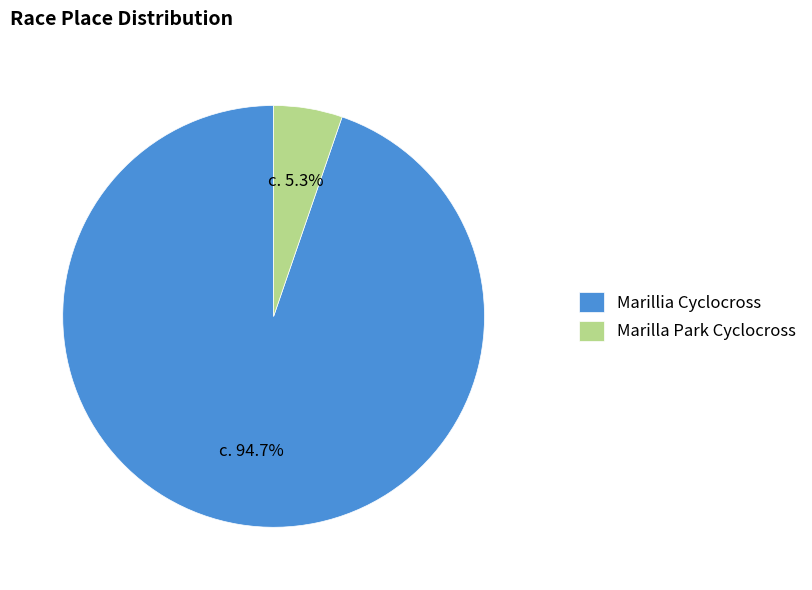

Rank the categories by value from highest to lowest.

Marillia Cyclocross, Marilla Park Cyclocross